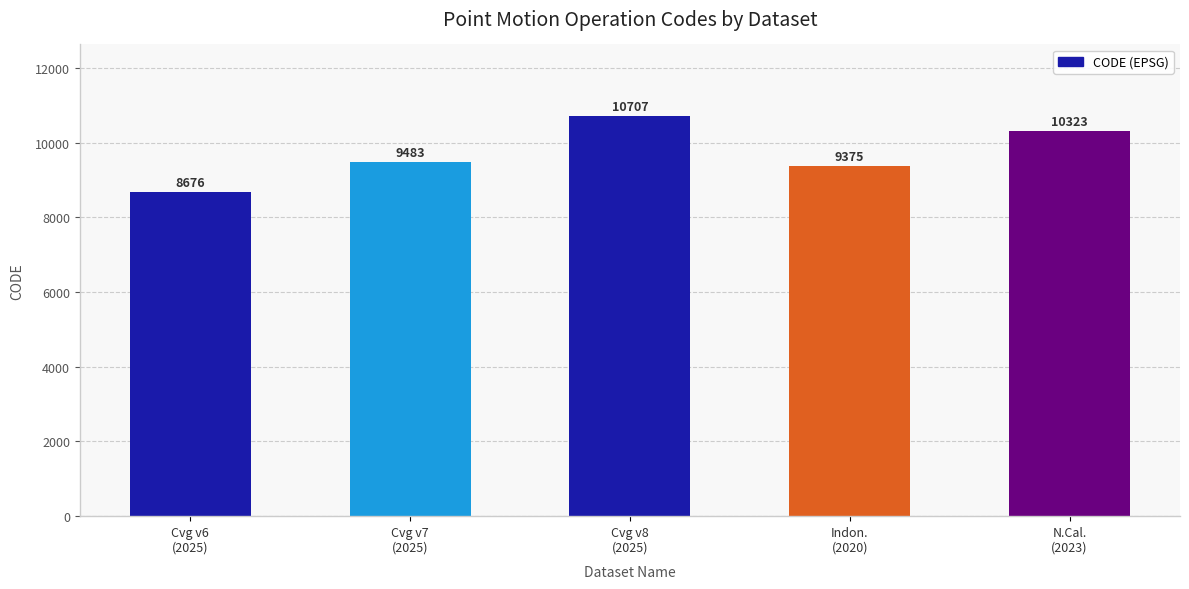

What is the sum of all values?

48564